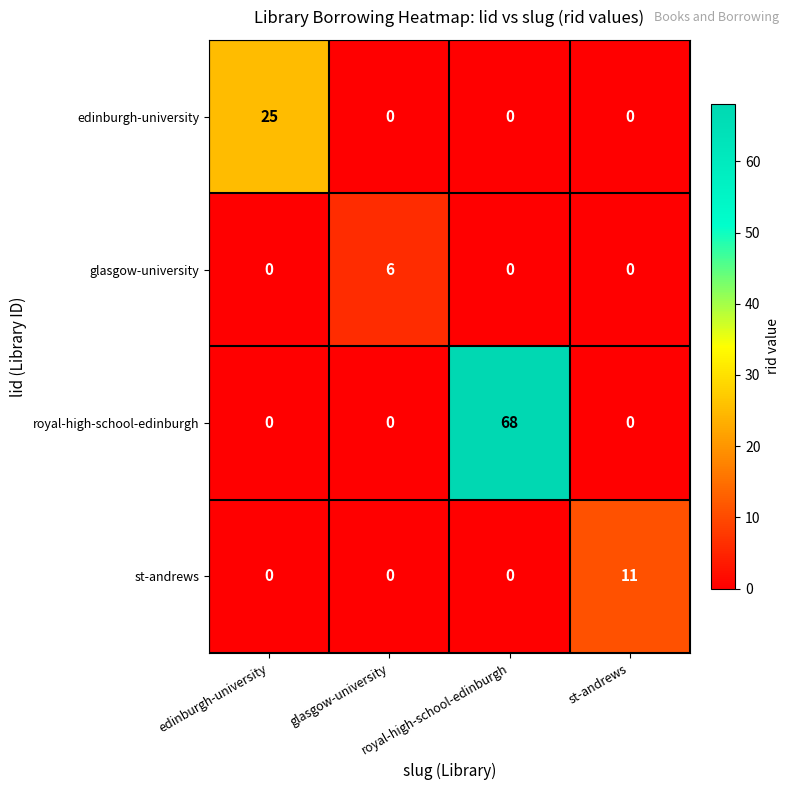

List the series in order of their peak value, highest first.

royal-high-school-edinburgh, edinburgh-university, st-andrews, glasgow-university